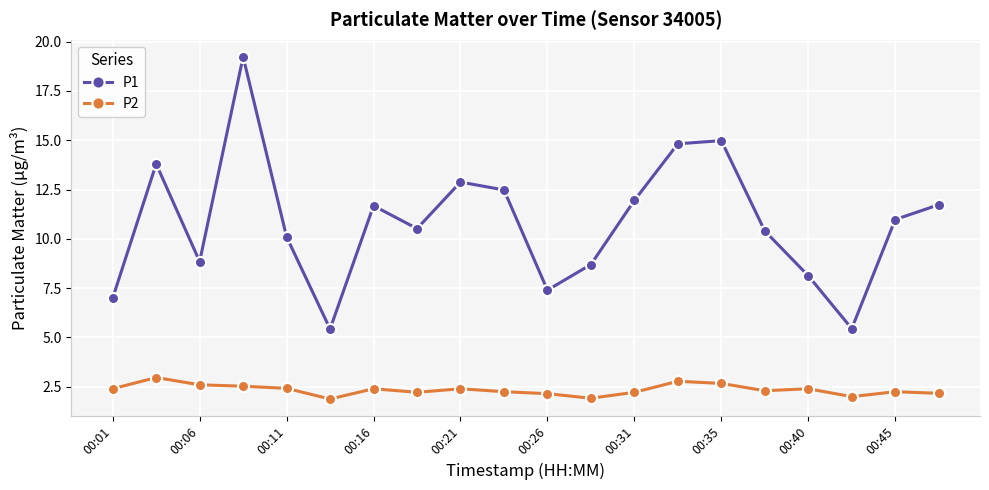

True or false: P2 and P1 cross at least once.

False